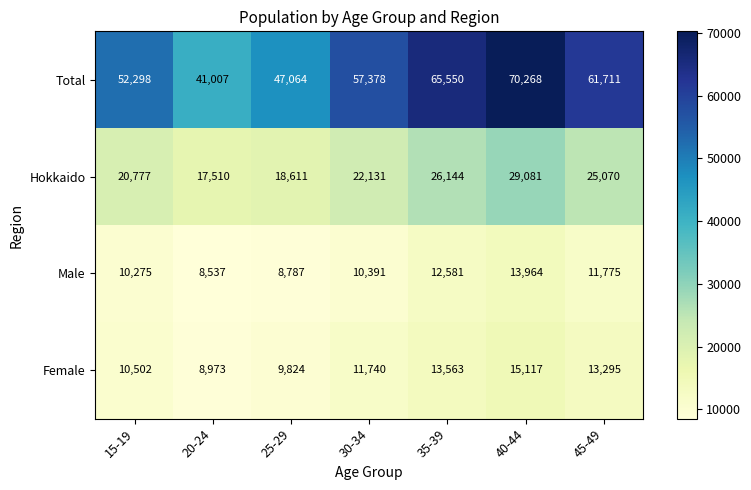

At which label is Total closest to 55637?

30-34